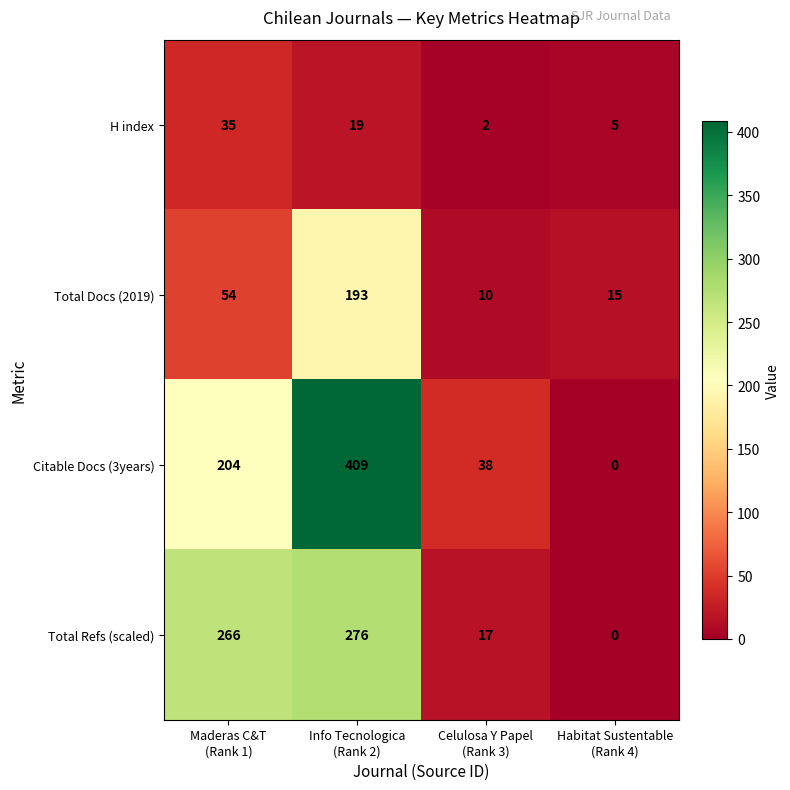

At how many categories does at least one series exceed 295?

1